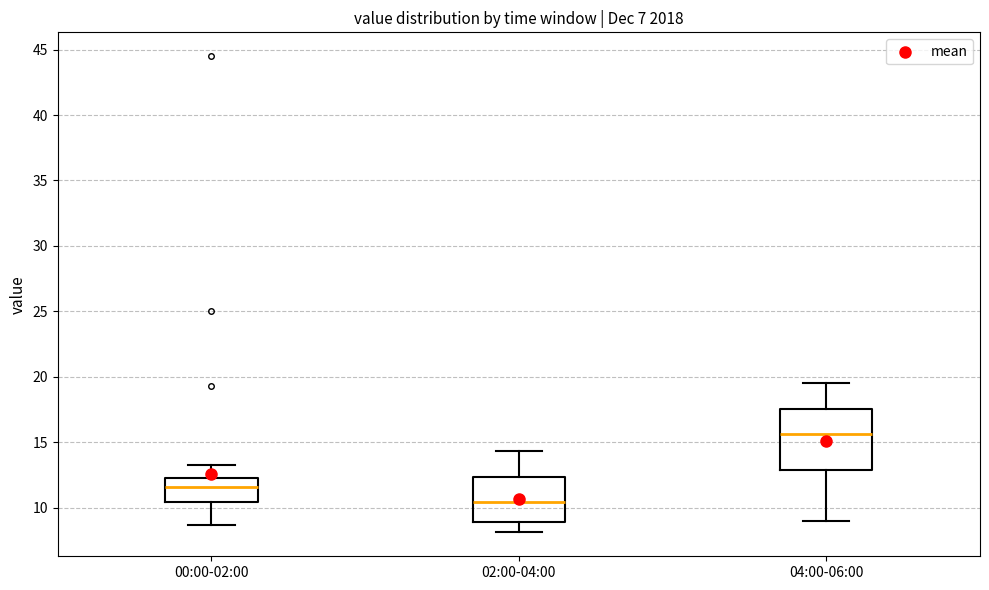

Reading left to right, transcribe this box plot: for each box, give where its median line is, the range the box spans, and where its two whiskers end, as read against the y-axis. The values are not printed on the chart, so give them approximately, as read against the axis.

00:00-02:00: median 11.5, box 10.5 to 12.5, whiskers 8.5 to 13.5
02:00-04:00: median 10.5, box 9.0 to 12.5, whiskers 8.0 to 14.5
04:00-06:00: median 15.5, box 13.0 to 17.5, whiskers 9.0 to 19.5